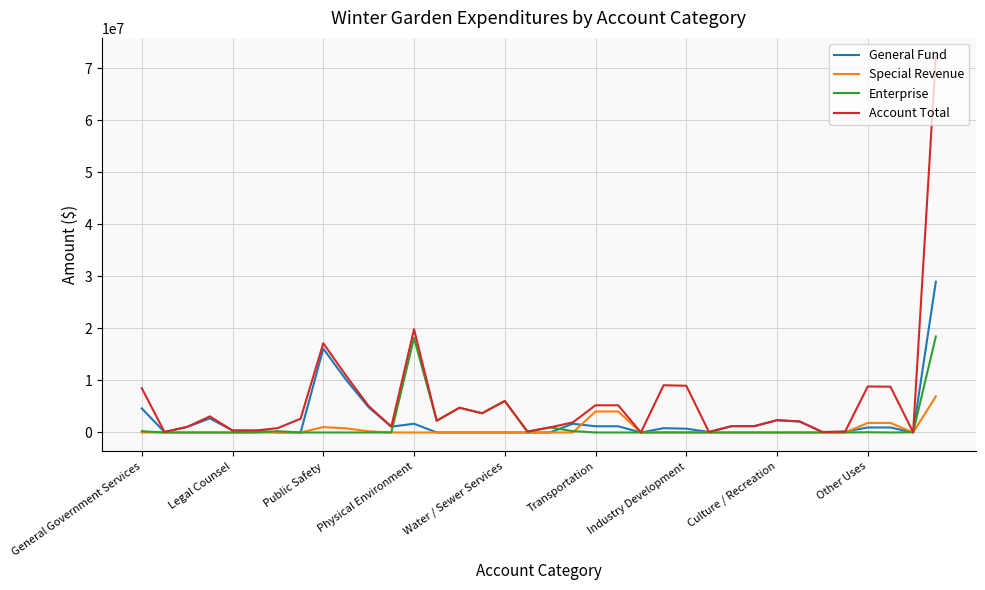

How many distinct data groups are displayed?

4